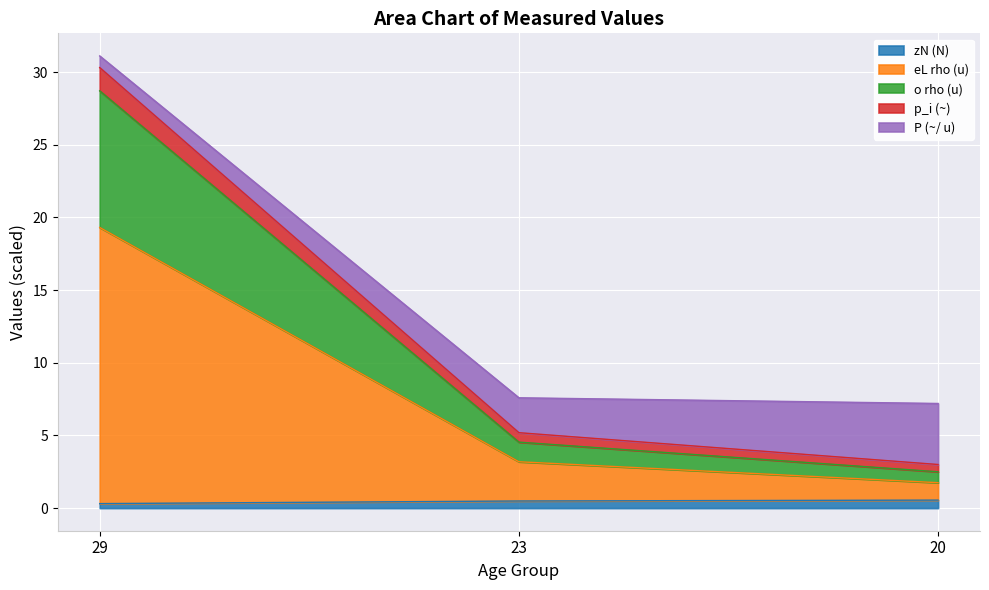

At which category is the sum across all series the highest?

29